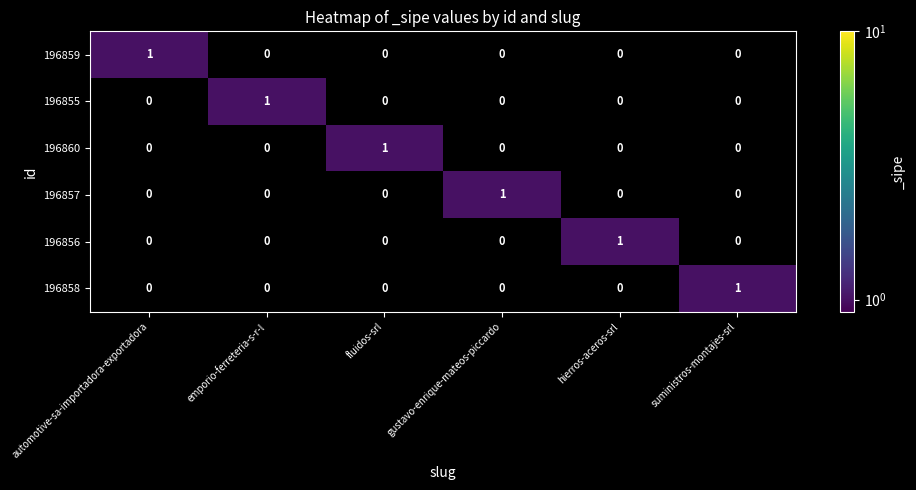

Is it true that 196857 equals 0 at automotive-sa-importadora-exportadora?

True